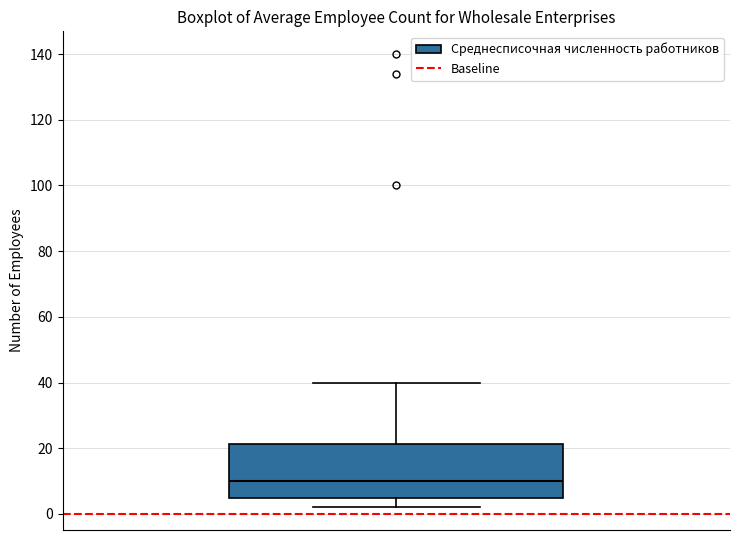

Read this box plot against the y-axis: the position of the median line, the range covered by the box, and the ends of both whiskers. The values are not printed on the chart, so give them approximately, as read against the axis.

median 10, box 4 to 22, whiskers 2 to 40